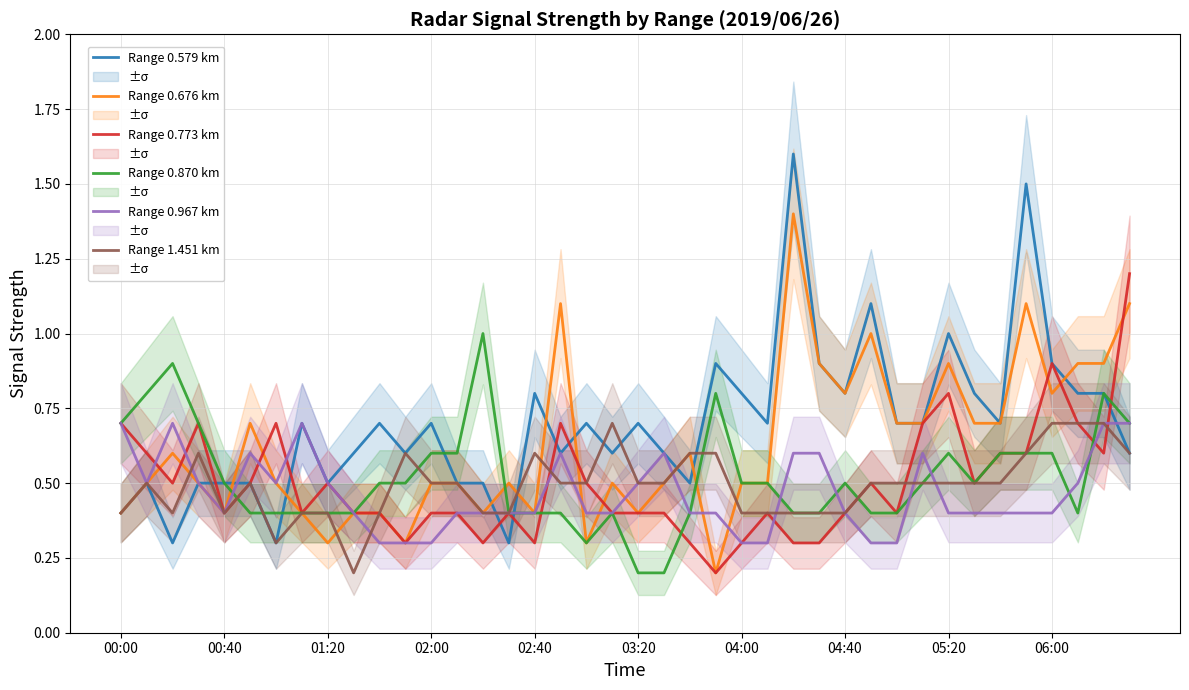

At which label is Range 0.676 km closest to 0?

23